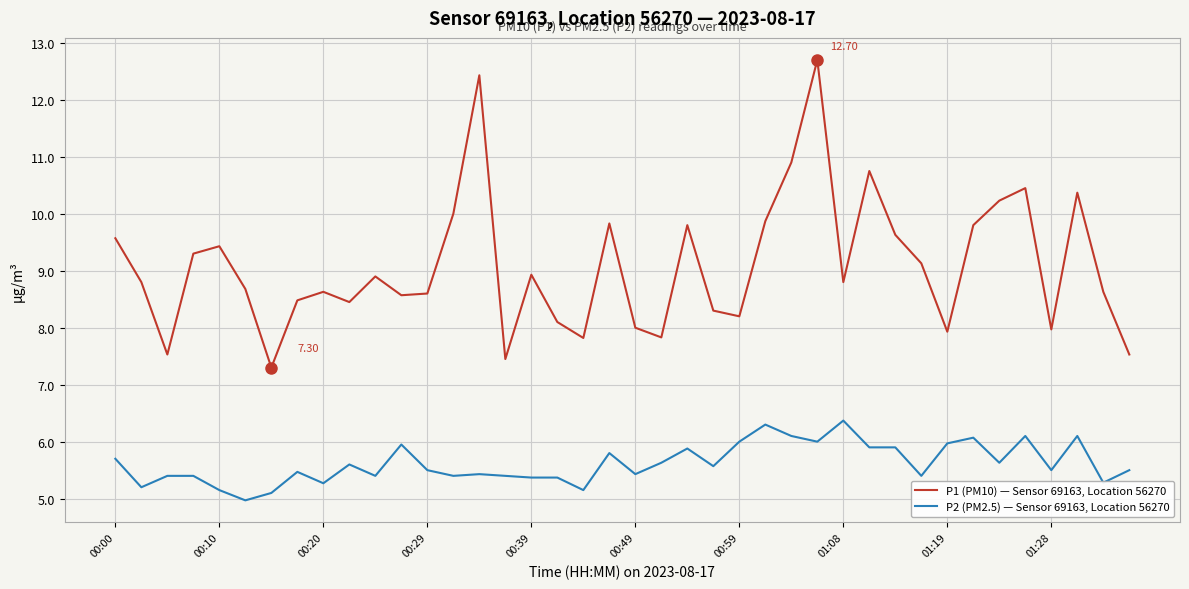

True or false: P2 (PM2.5) — Sensor 69163, Location 56270 and P1 (PM10) — Sensor 69163, Location 56270 cross at least once.

False